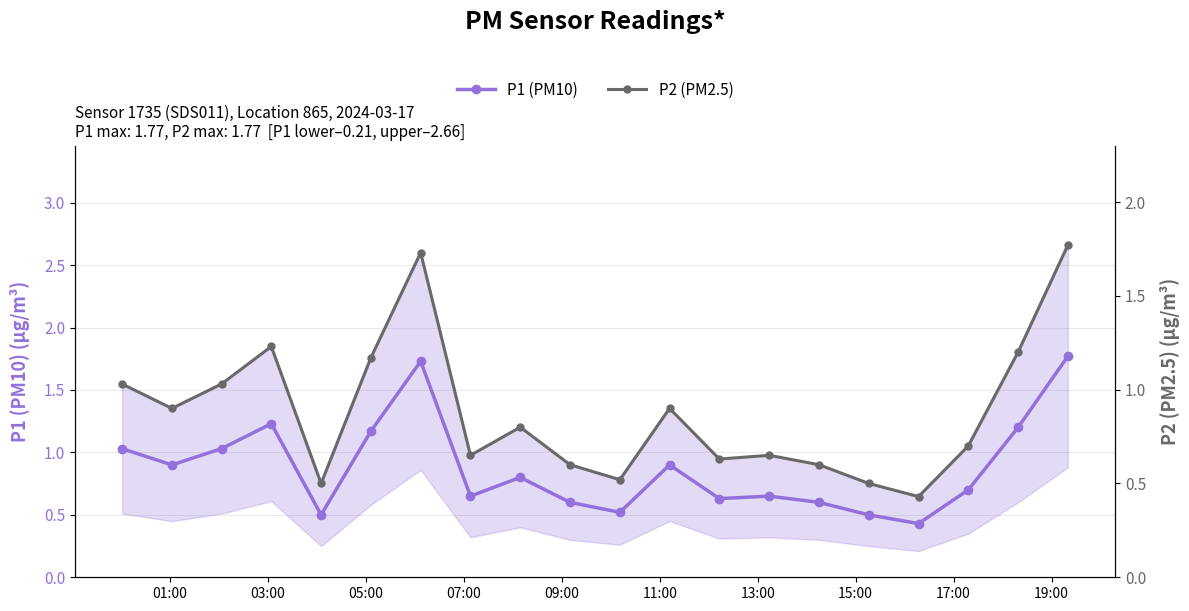

The P2 (PM2.5) series shows 1.7 at 05:00. True or false?

False